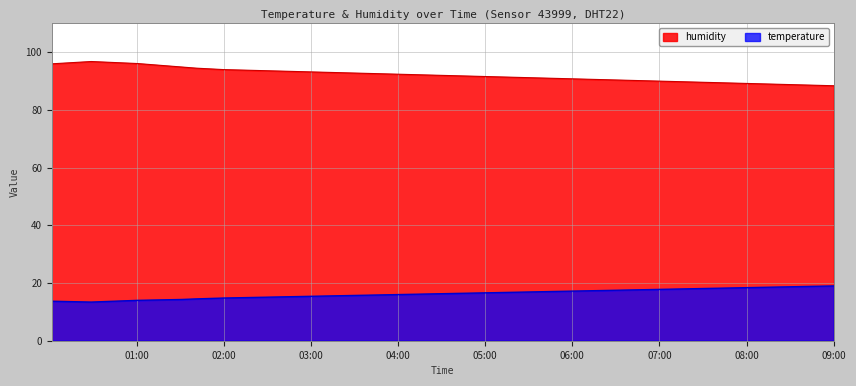

Which series has the widest spread of values?

humidity